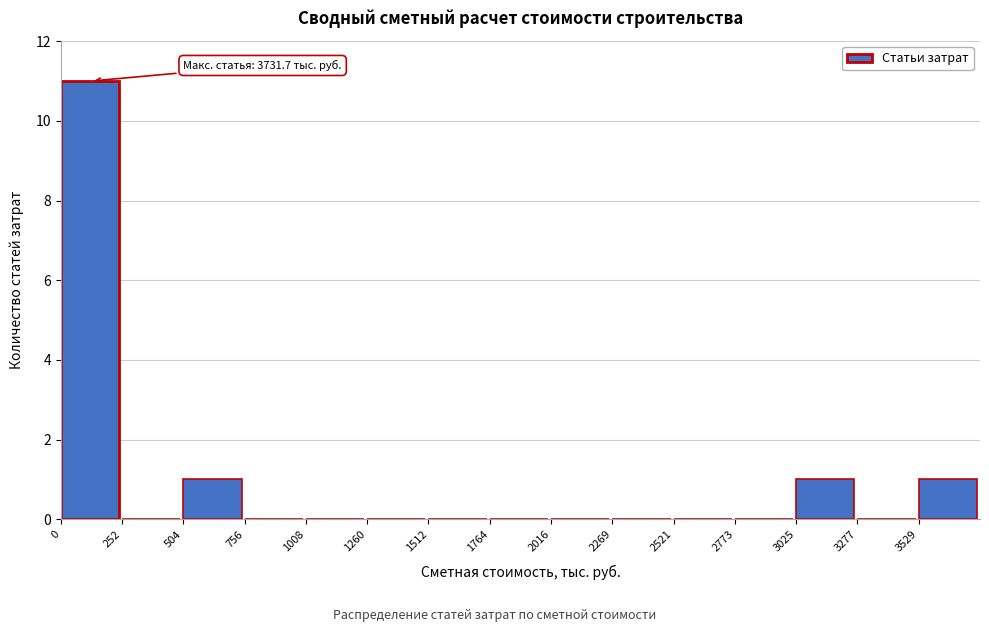

Over which range of the x-axis is the bar tallest?

0 to 250